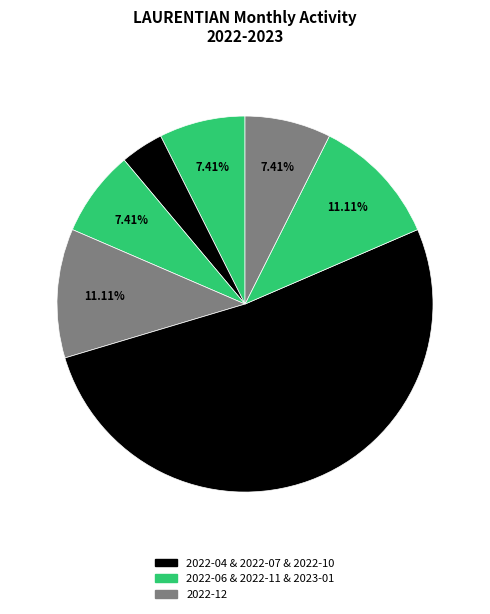

Count the number of slices in the pie.

7